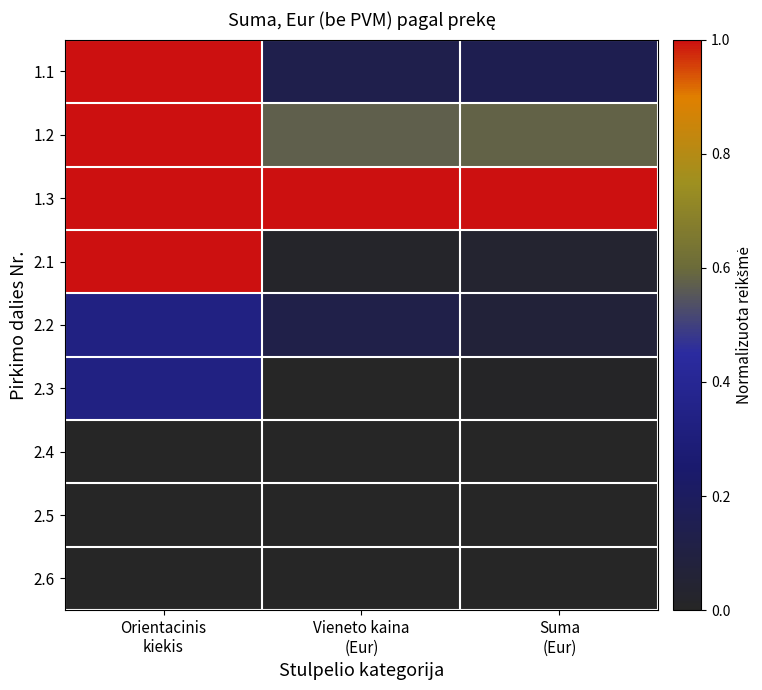

Reading right to left, what are all the values shown in this chart?

1.1: Suma
(Eur)=0.2	Vieneto kaina
(Eur)=0.1	Orientacinis
kiekis=1.0
1.2: Suma
(Eur)=0.6	Vieneto kaina
(Eur)=0.6	Orientacinis
kiekis=1.0
1.3: Suma
(Eur)=1.0	Vieneto kaina
(Eur)=1.0	Orientacinis
kiekis=1.0
2.1: Suma
(Eur)=0.0	Vieneto kaina
(Eur)=0.0	Orientacinis
kiekis=1.0
2.2: Suma
(Eur)=0.1	Vieneto kaina
(Eur)=0.1	Orientacinis
kiekis=0.3
2.3: Suma
(Eur)=0.0	Vieneto kaina
(Eur)=0.0	Orientacinis
kiekis=0.3
2.4: Suma
(Eur)=0.0	Vieneto kaina
(Eur)=0.0	Orientacinis
kiekis=0.0
2.5: Suma
(Eur)=0.0	Vieneto kaina
(Eur)=0.0	Orientacinis
kiekis=0.0
2.6: Suma
(Eur)=0.0	Vieneto kaina
(Eur)=0.0	Orientacinis
kiekis=0.0